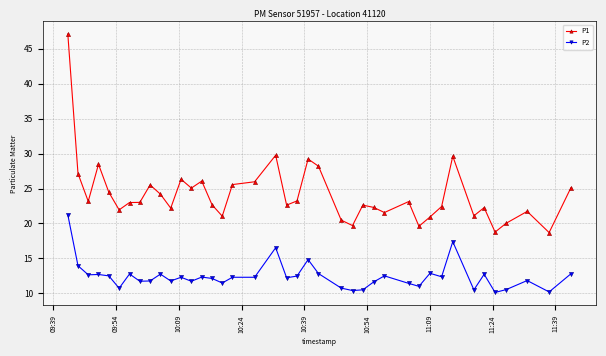

What is the value of the P1 point at the 7th from the left?

23.0